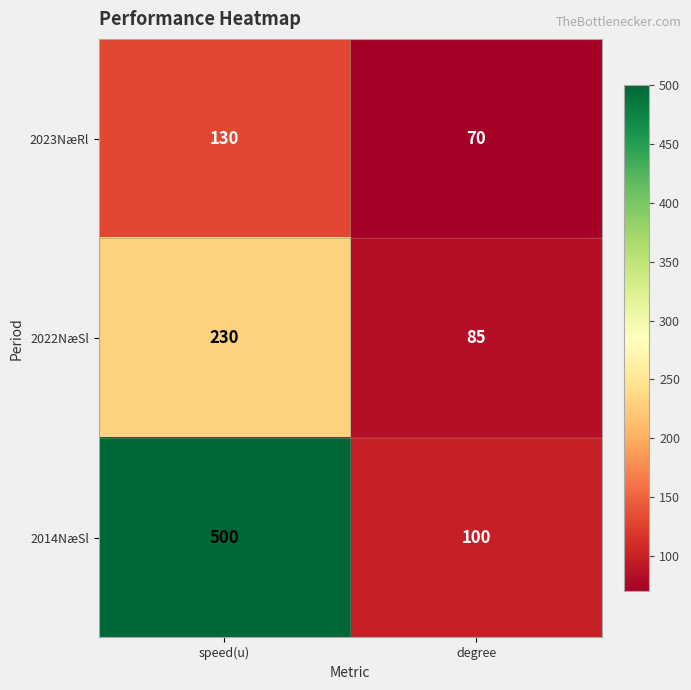

Reading right to left, transcribe all the data shown in this chart.

2023NæRl: 70	130
2022NæSl: 85	230
2014NæSl: 100	500